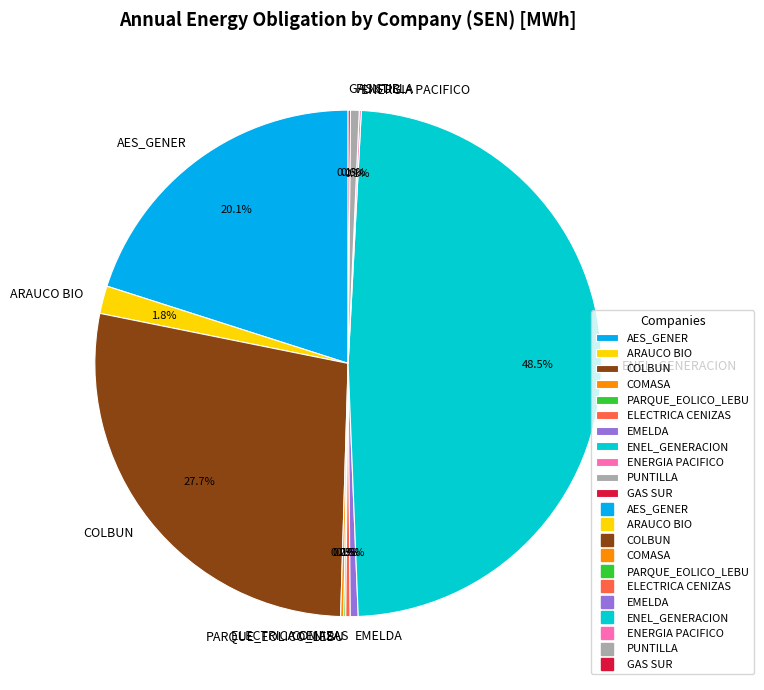

True or false: ARAUCO BIO accounts for 2% of the total.

True